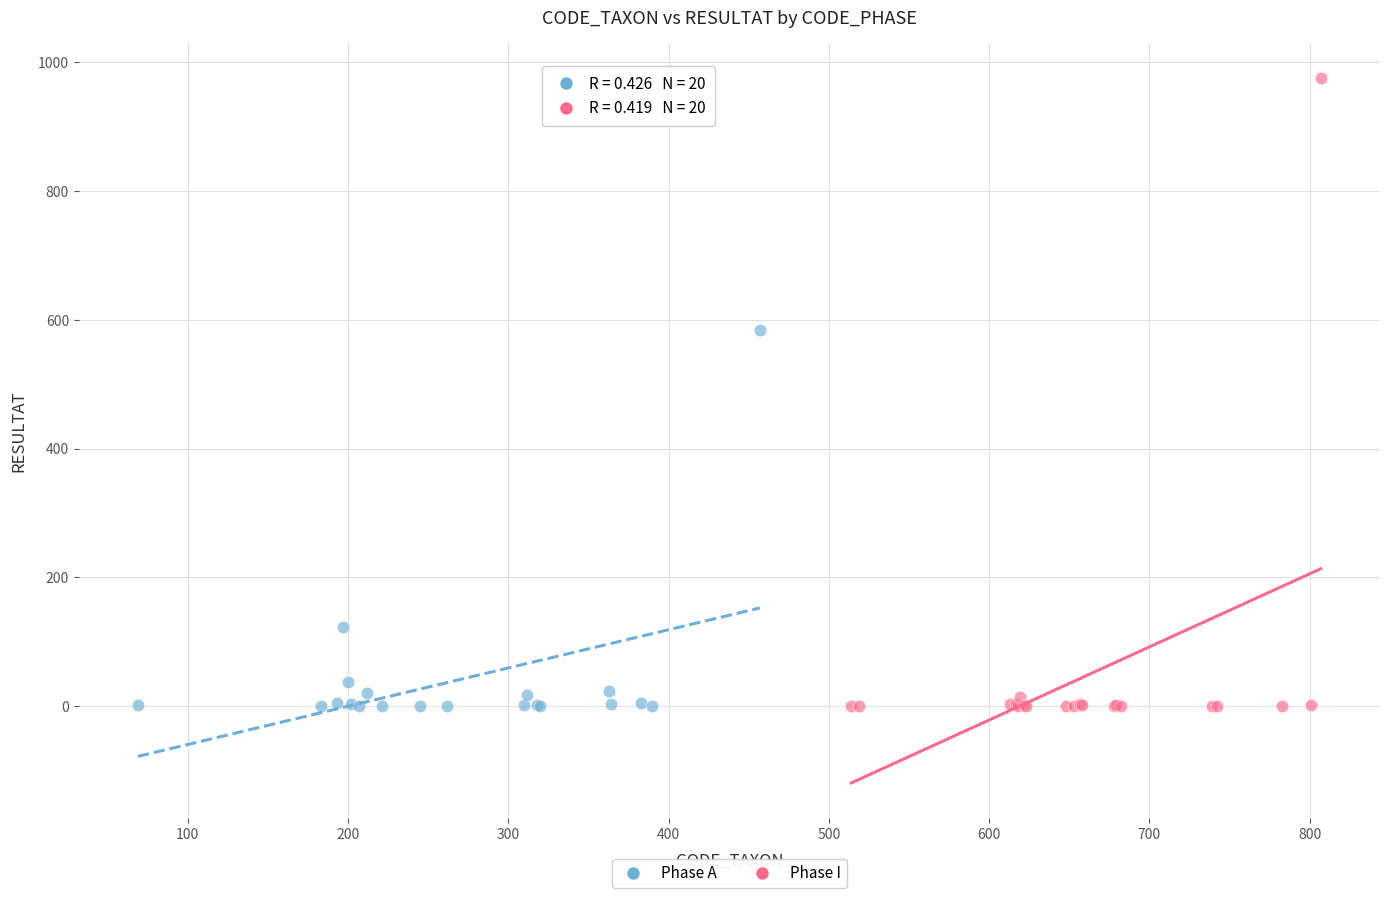

Which series has the widest spread of Y values?

Phase I